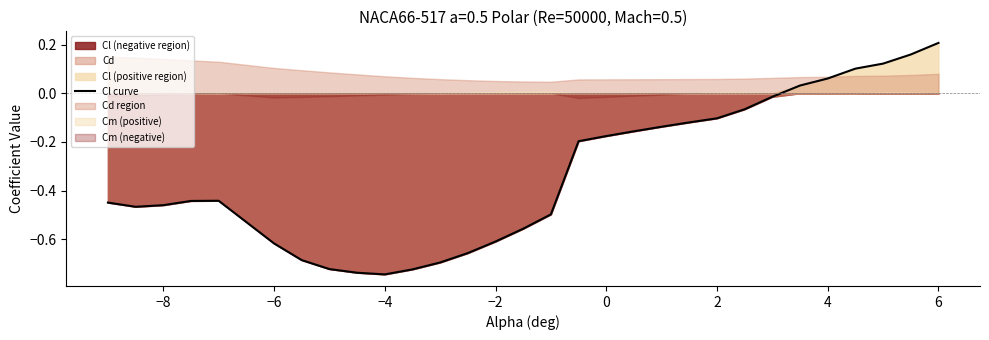

Which category has the highest value in the Cl curve series?

6